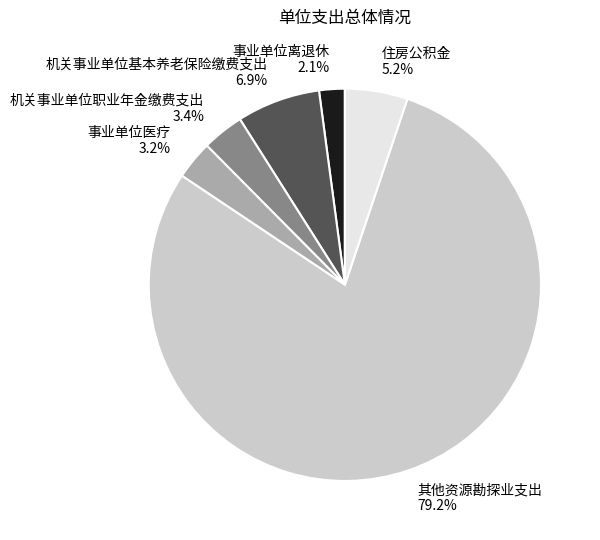

How many slices are in this pie chart?

6